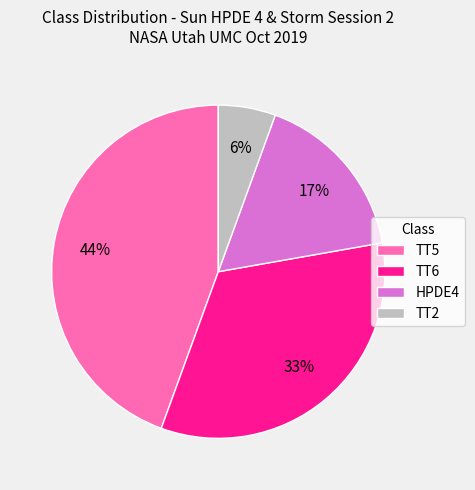

To the nearest percent, what portion does TT6 represent?

33%